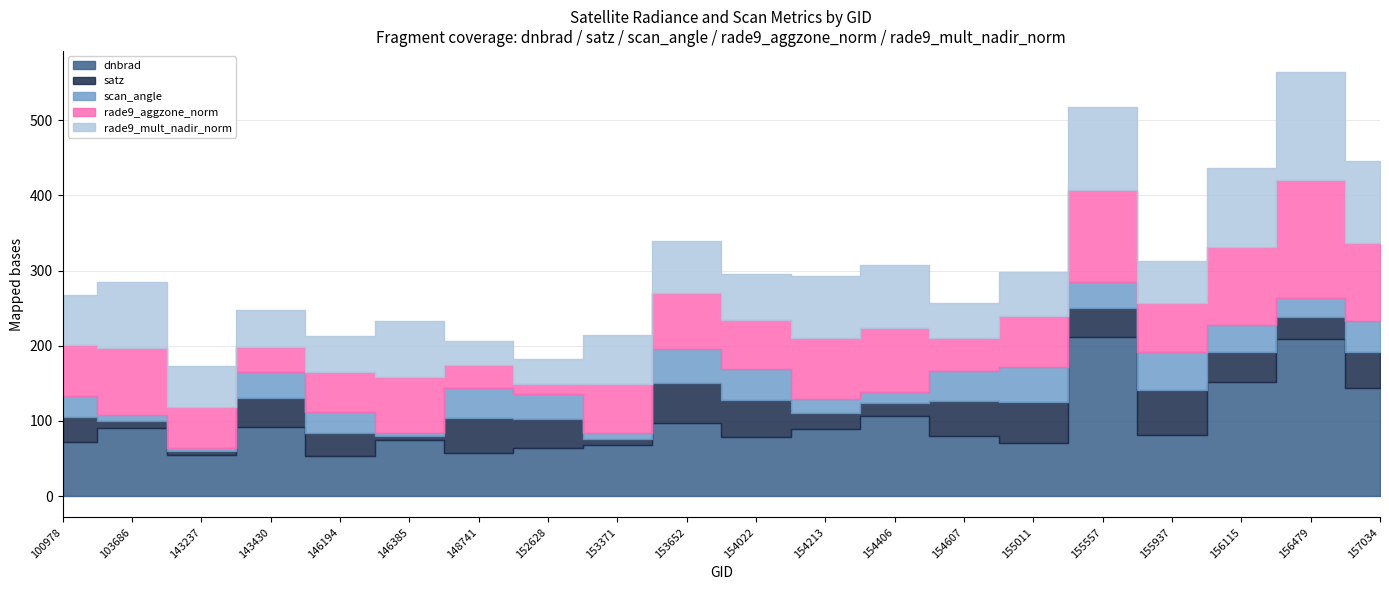

List the series in order of their peak value, highest first.

dnbrad, rade9_aggzone_norm, rade9_mult_nadir_norm, satz, scan_angle